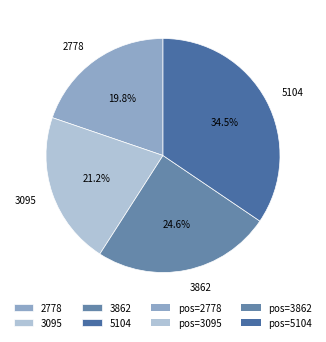

To the nearest percent, what is the difference between the 3095 and 2778 slice percentages?

1%